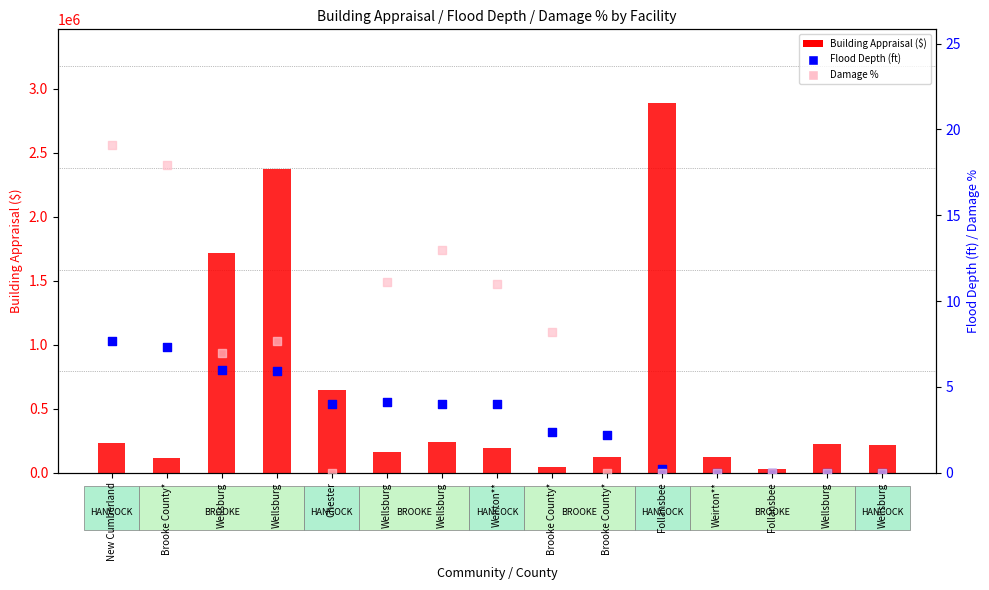

What is the total value across all series at Wellsburg?

1715713.0